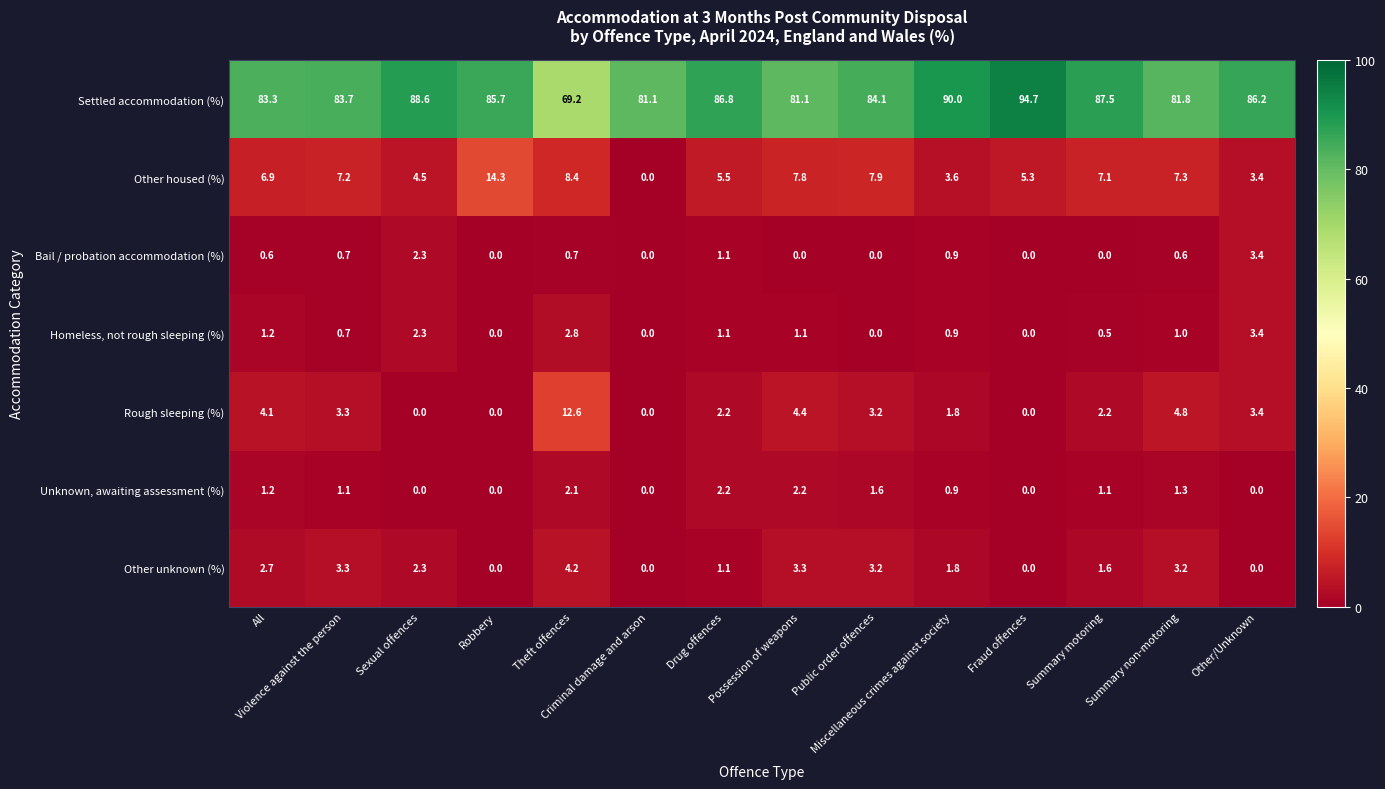

Which series has the largest total across all categories?

Settled accommodation (%)